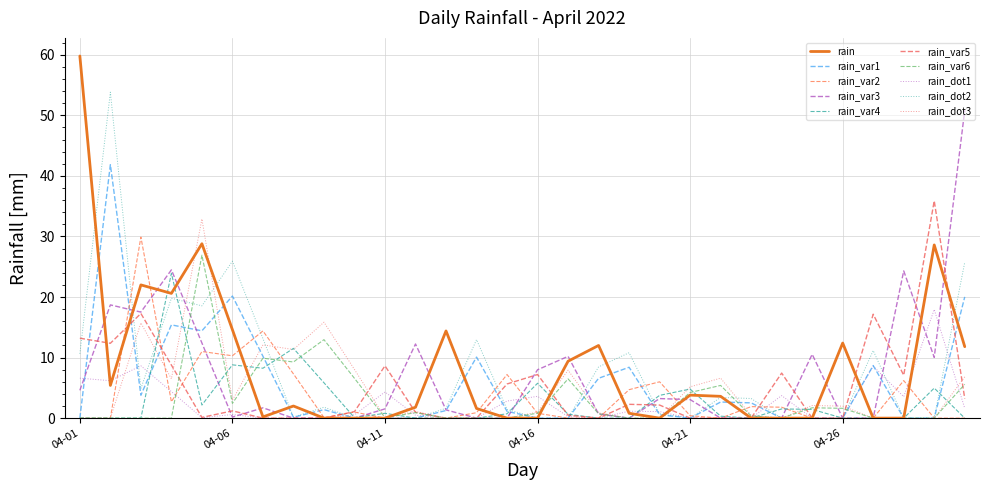

How many lines are shown in the chart?

10